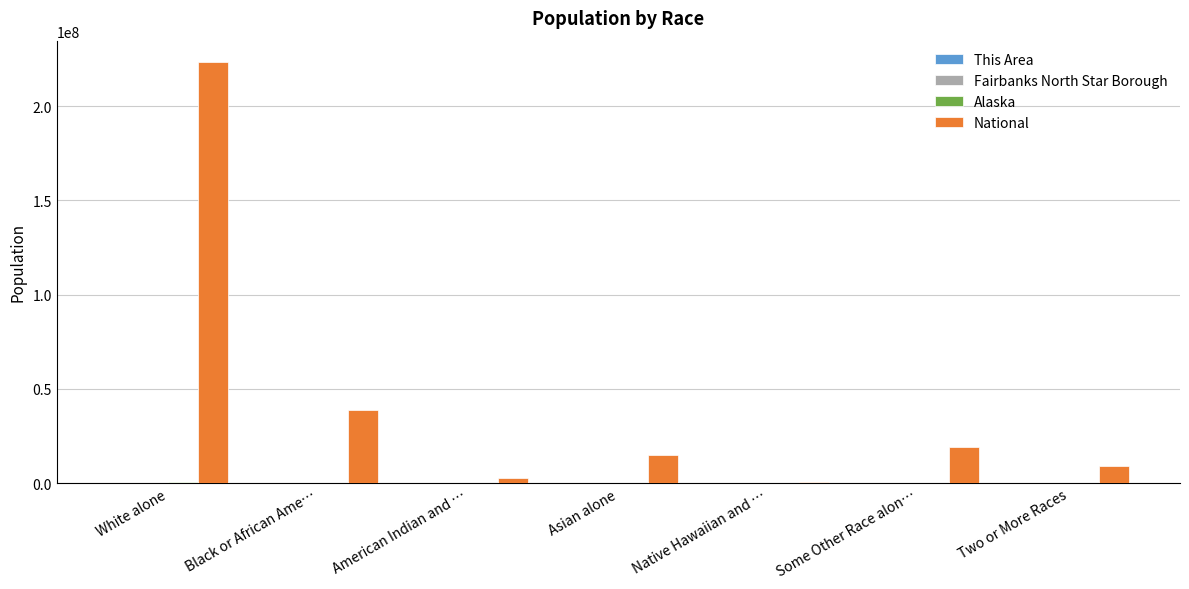

At which category does the chart reach its peak across all series?

White alone